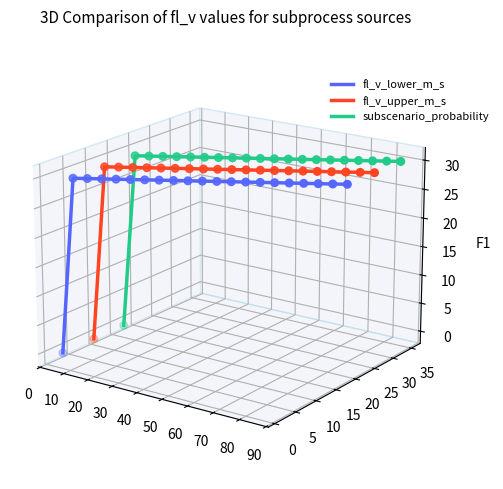

What are all the series names shown in the legend?

fl_v_lower_m_s, fl_v_upper_m_s, subscenario_probability